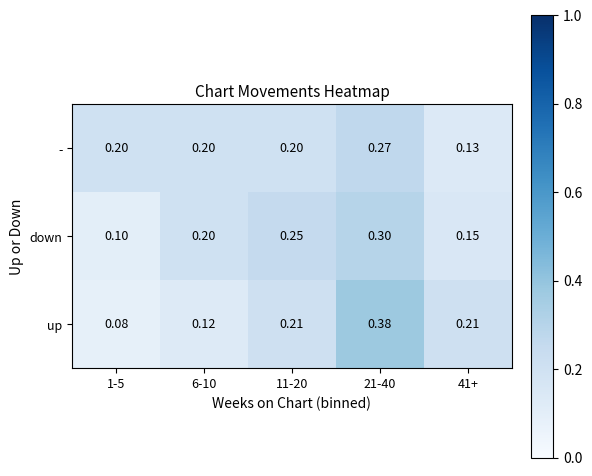

Between 6-10 and 11-20, which series saw the biggest shift?

up